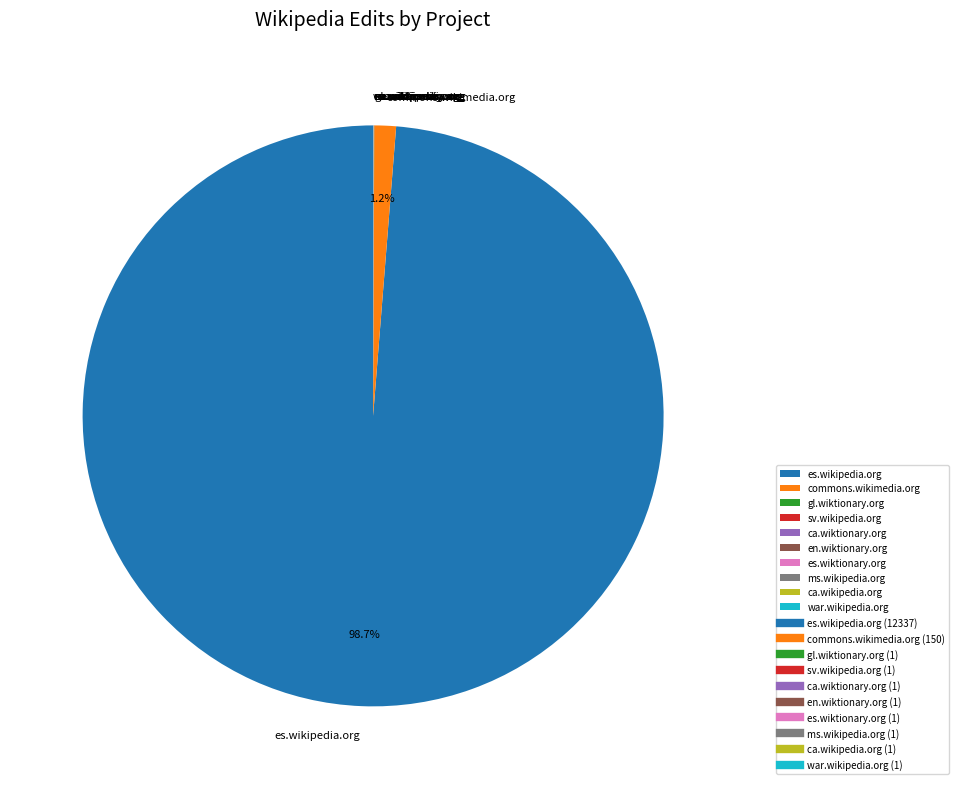

To the nearest percent, what percentage of the pie is es.wikipedia.org?

99%